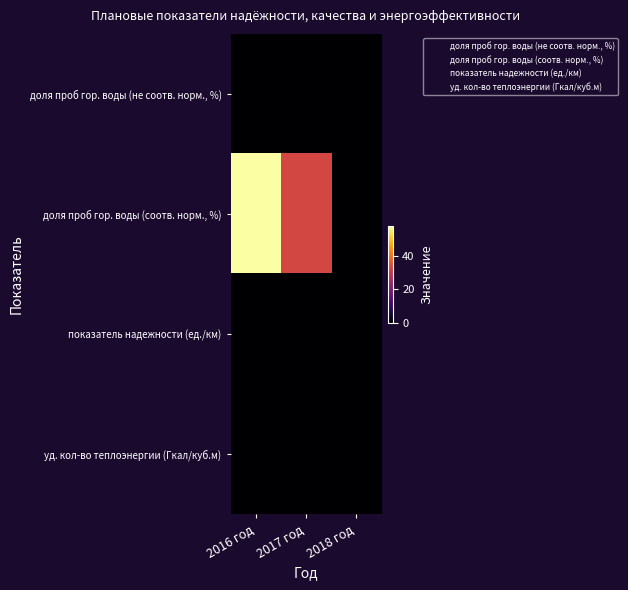

Between 2016 год and 2018 год, which series saw the biggest shift?

доля проб гор. воды (соотв. норм., %)